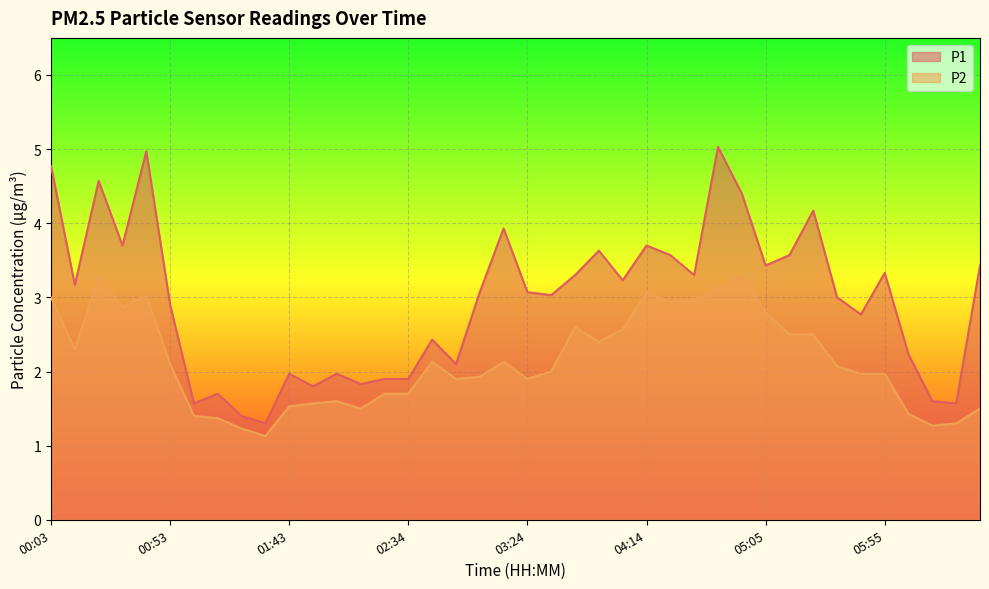

True or false: P1 and P2 intersect in this chart.

False